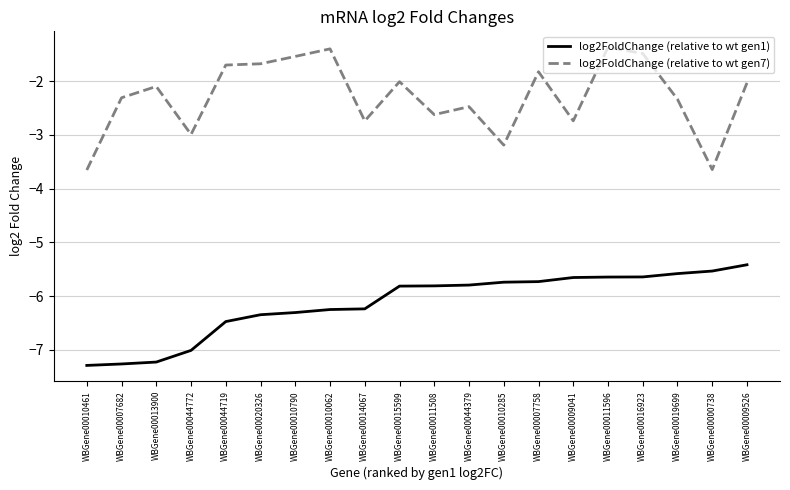

True or false: log2FoldChange (relative to wt gen7) and log2FoldChange (relative to wt gen1) intersect in this chart.

False